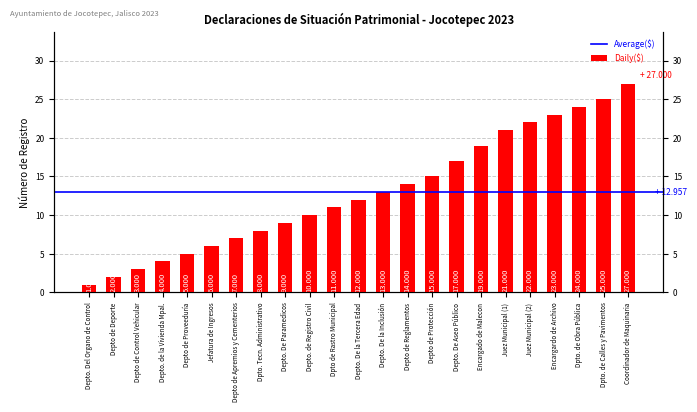

Where does the data first go above 12?

Depto. De la Inclusión